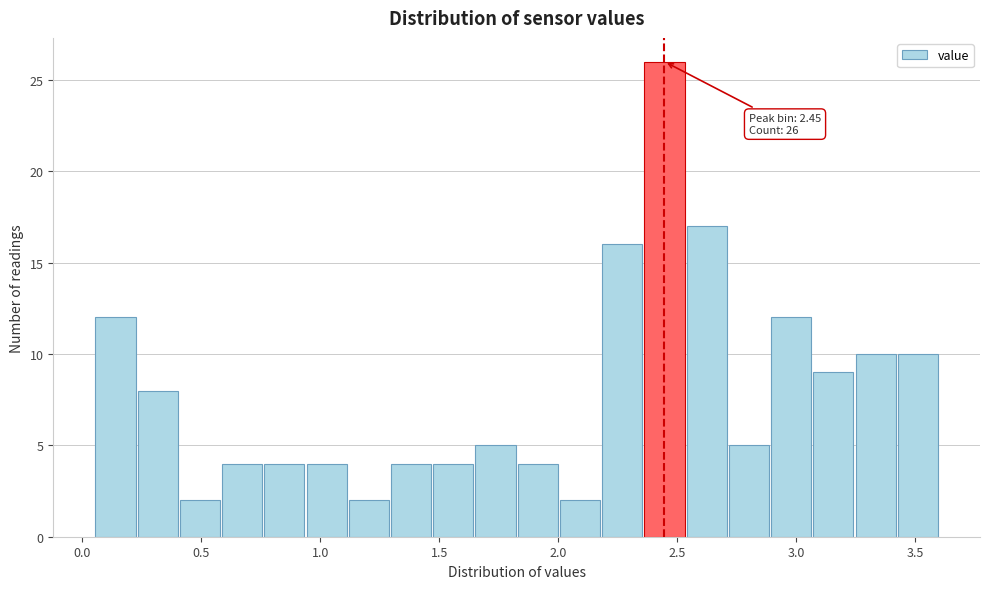

Read against the x-axis, roughly where is the centre of the tallest bar?

2.45